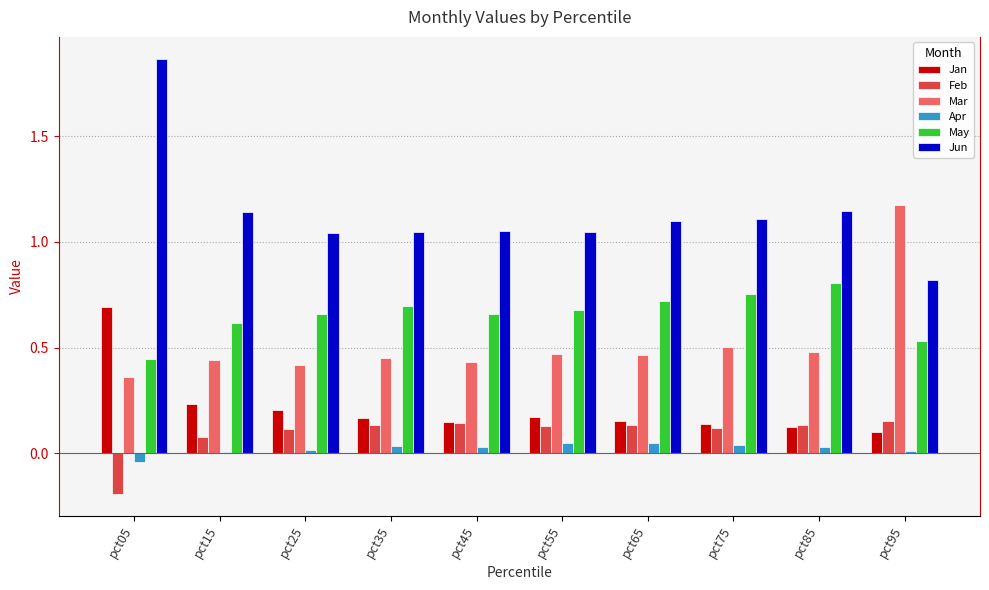

Which series has the largest range (max minus min)?

Jun